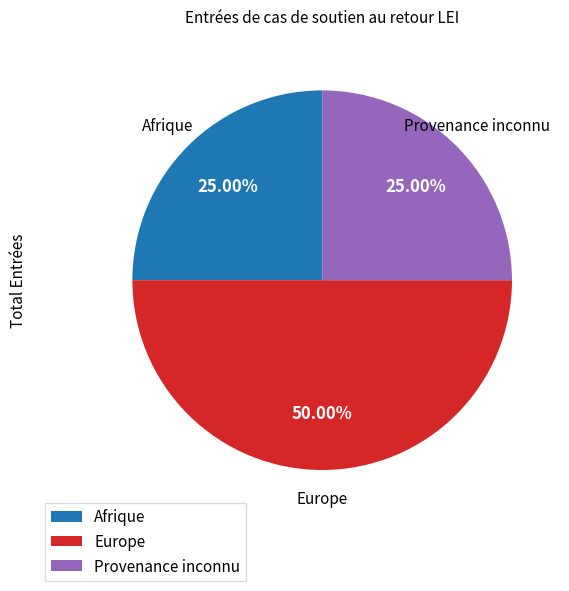

How many segments does this pie chart have?

3